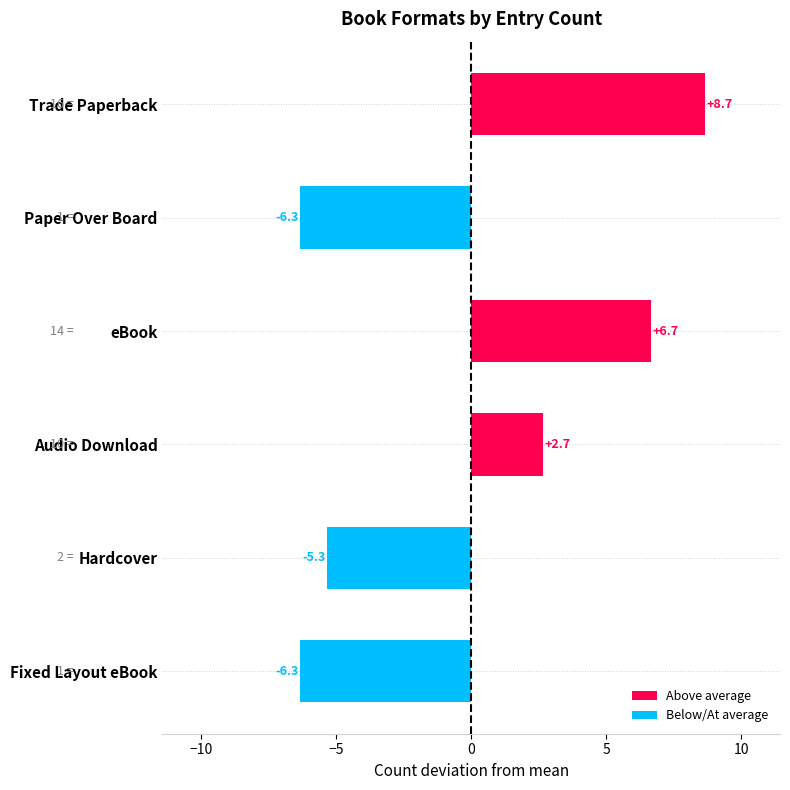

What value does the data have at eBook?

6.7